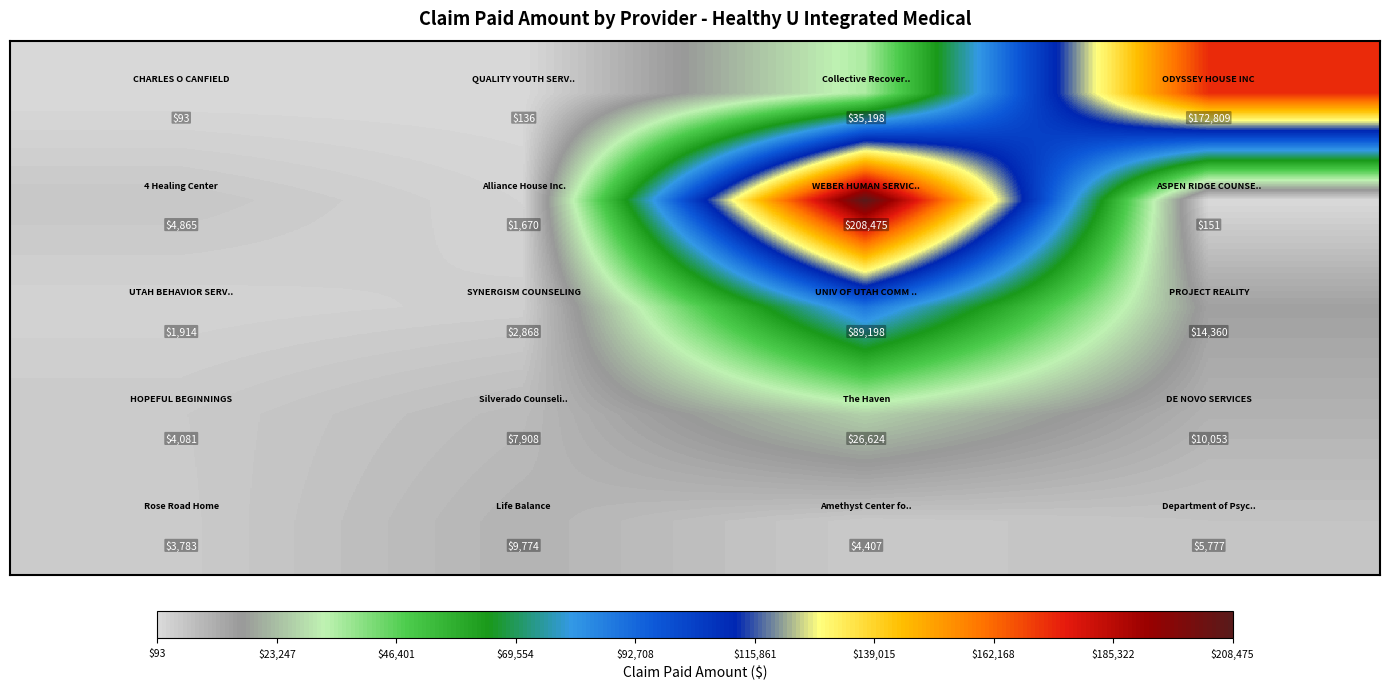

How many series are shown in this chart?

5